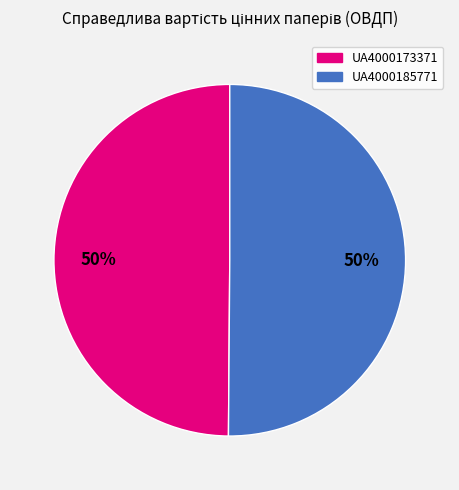

Count the number of slices in the pie.

2